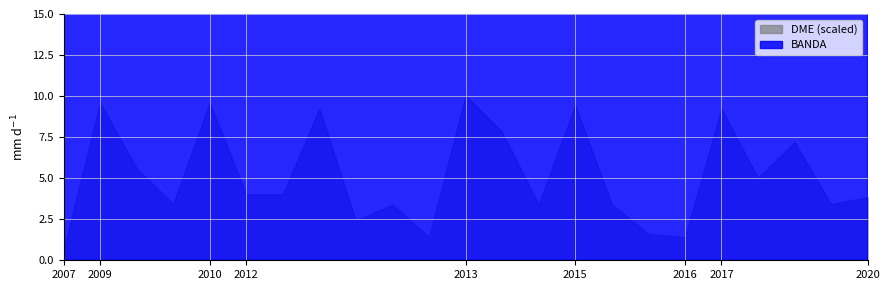

In DME_scaled, how many points are lower than both neighbors (excluding endpoints)?

2